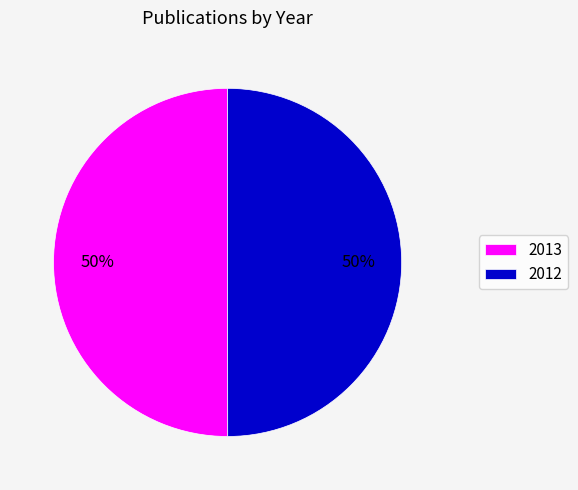

Approximately how many times larger is the value at 2013 compared to 2012?

1.0